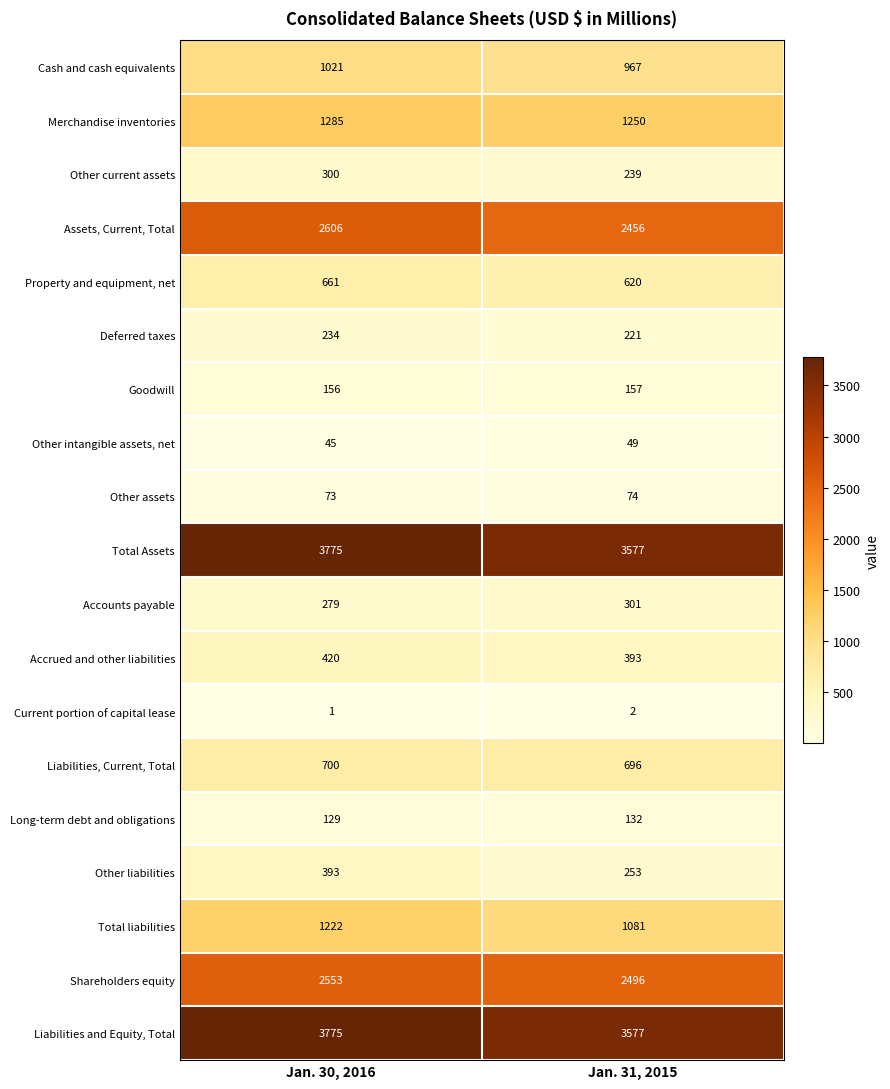

Is it true that Property and equipment, net equals 620 at Jan. 31, 2015?

True